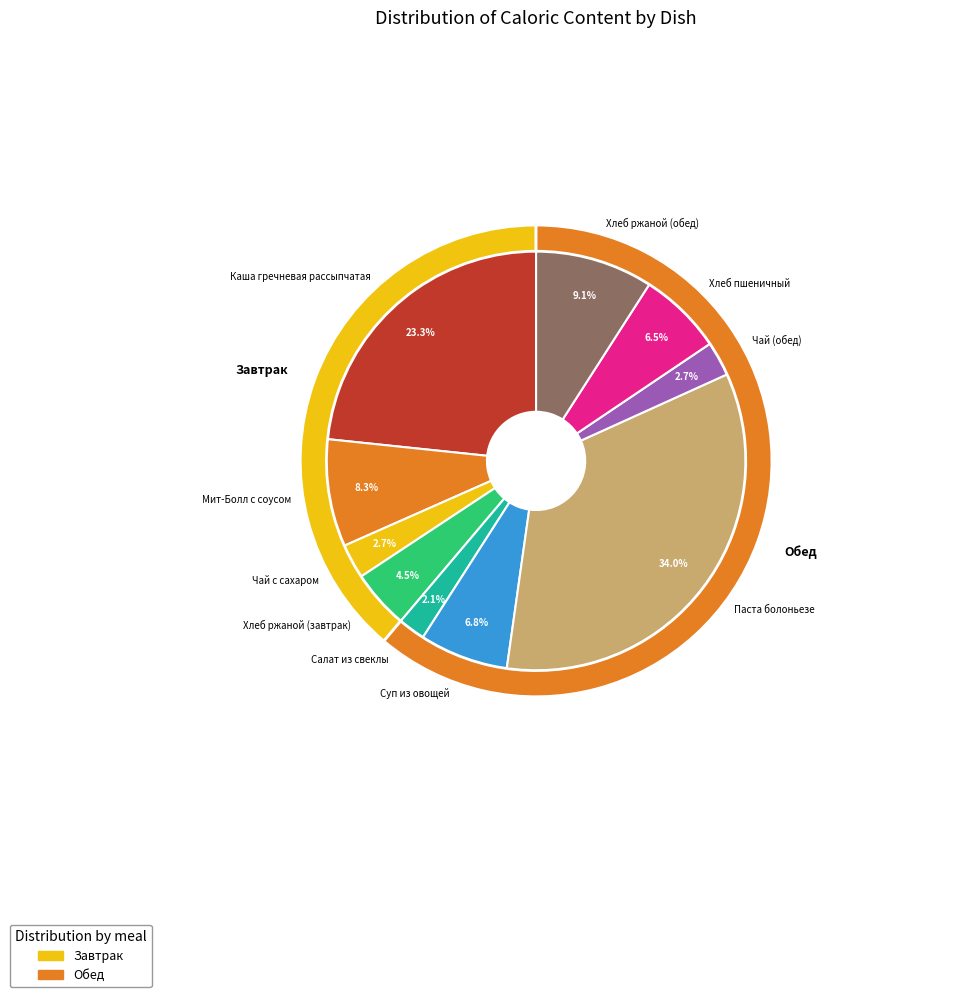

True or false: Хлеб ржаной (обед) accounts for 17% of the total.

False